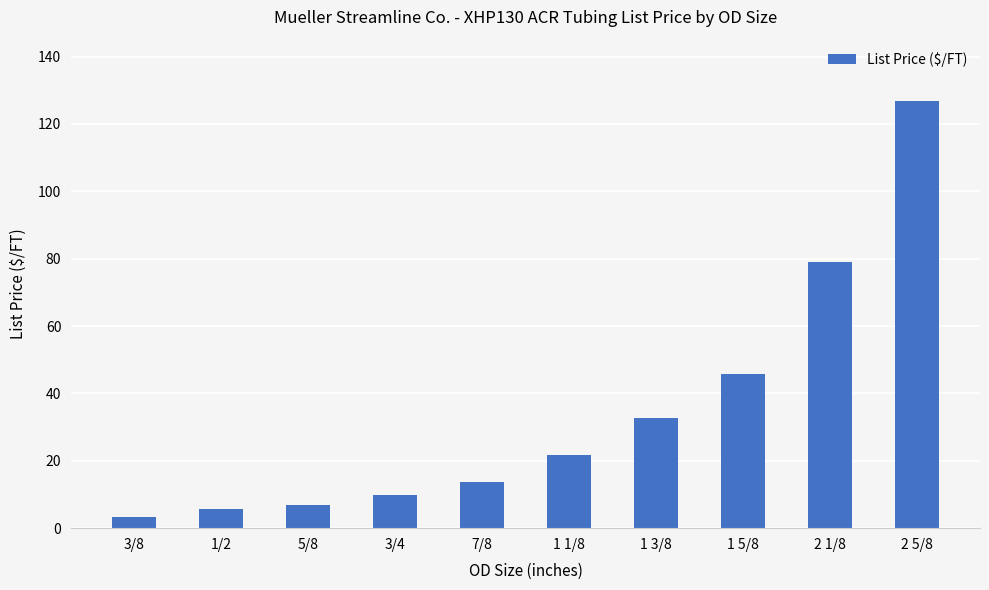

The chart shows a value of 5.7 at 1/2. True or false?

True